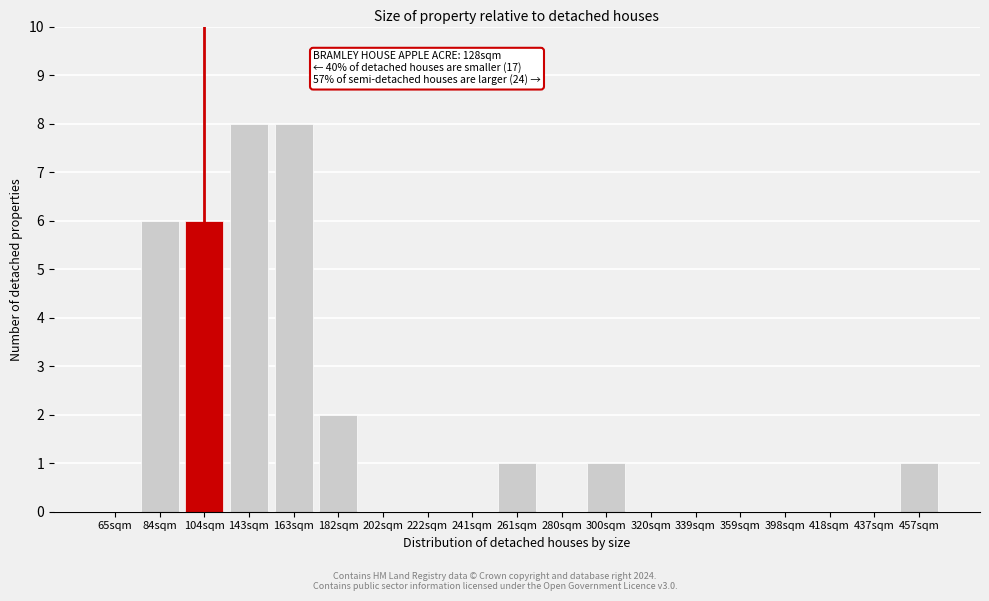

Reading right to left, transcribe all the data shown in this chart.

457sqm=1	437sqm=0	418sqm=0	398sqm=0	359sqm=0	339sqm=0	320sqm=0	300sqm=1	280sqm=0	261sqm=1	241sqm=0	222sqm=0	202sqm=0	182sqm=2	163sqm=8	143sqm=8	104sqm=6	84sqm=6	65sqm=0